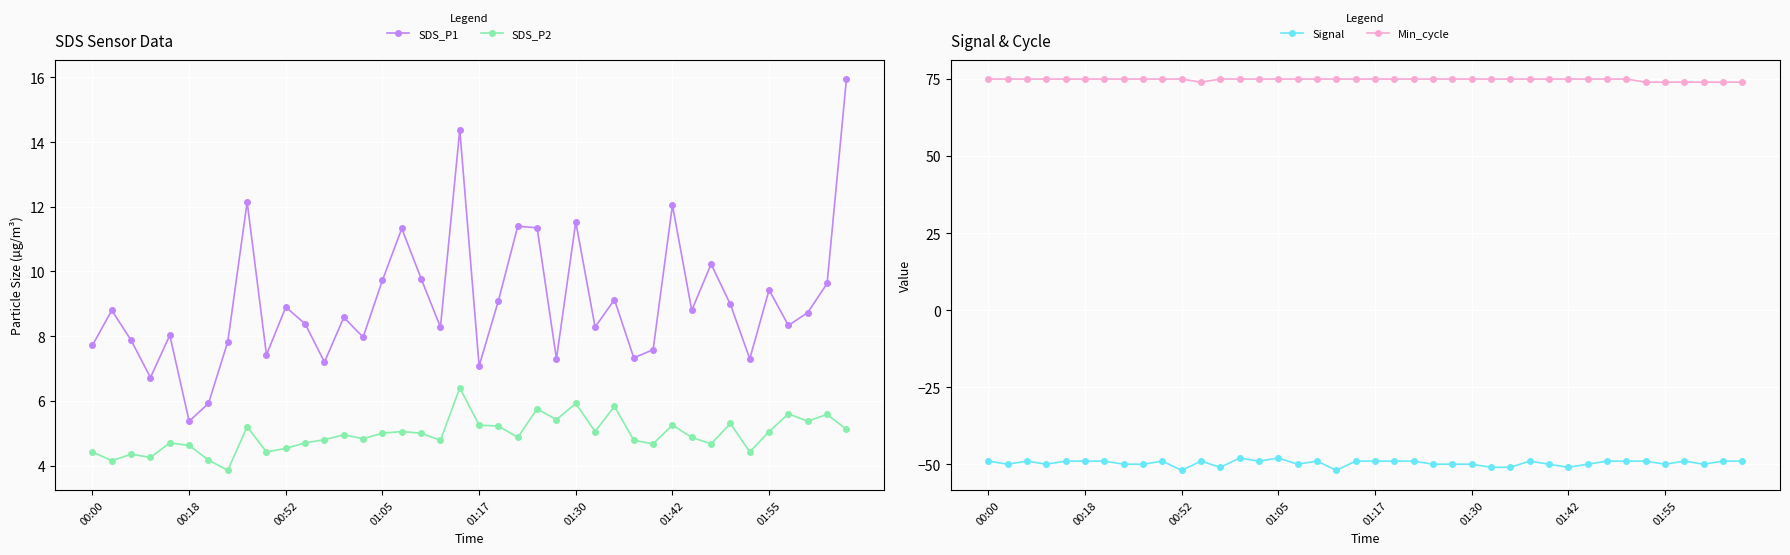

Where does the SDS_P2 series first go above 4?

00:00